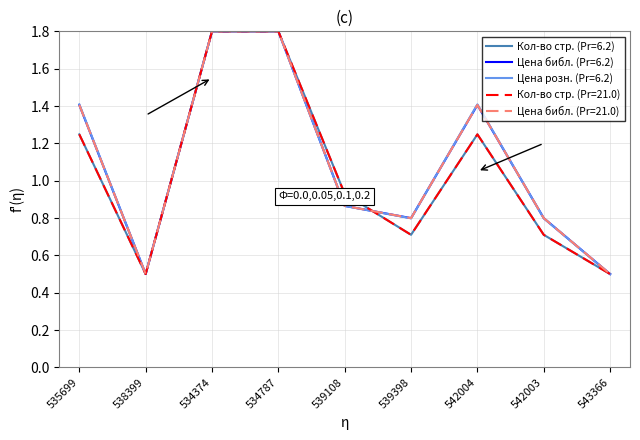

Which series changed the most between 535699 and 538399?

Цена розничная (water)